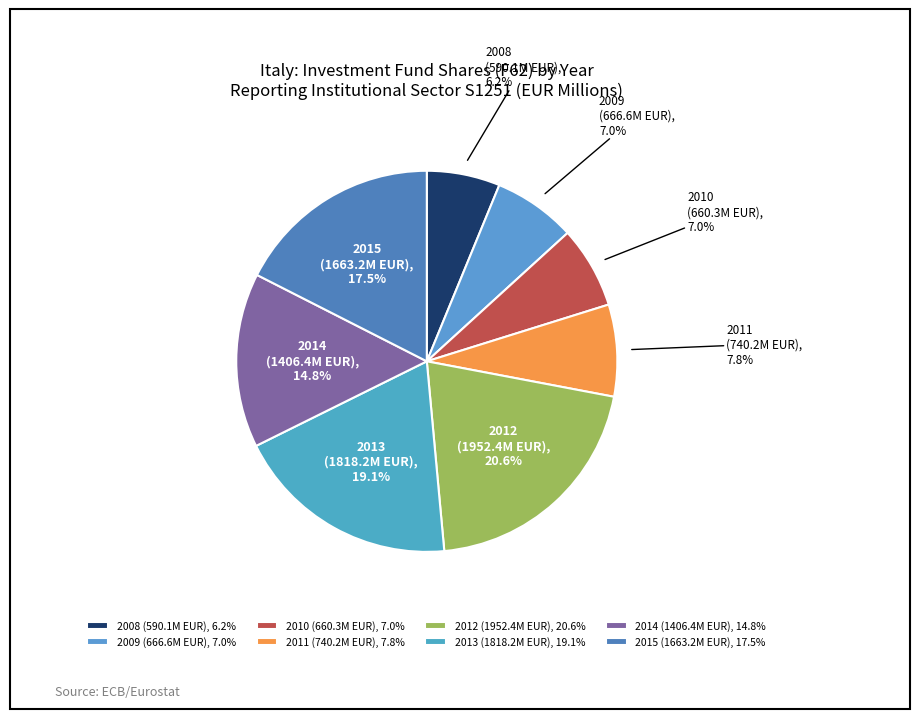

Combined, what portion of the pie is 2011 and 2014?

22.6%